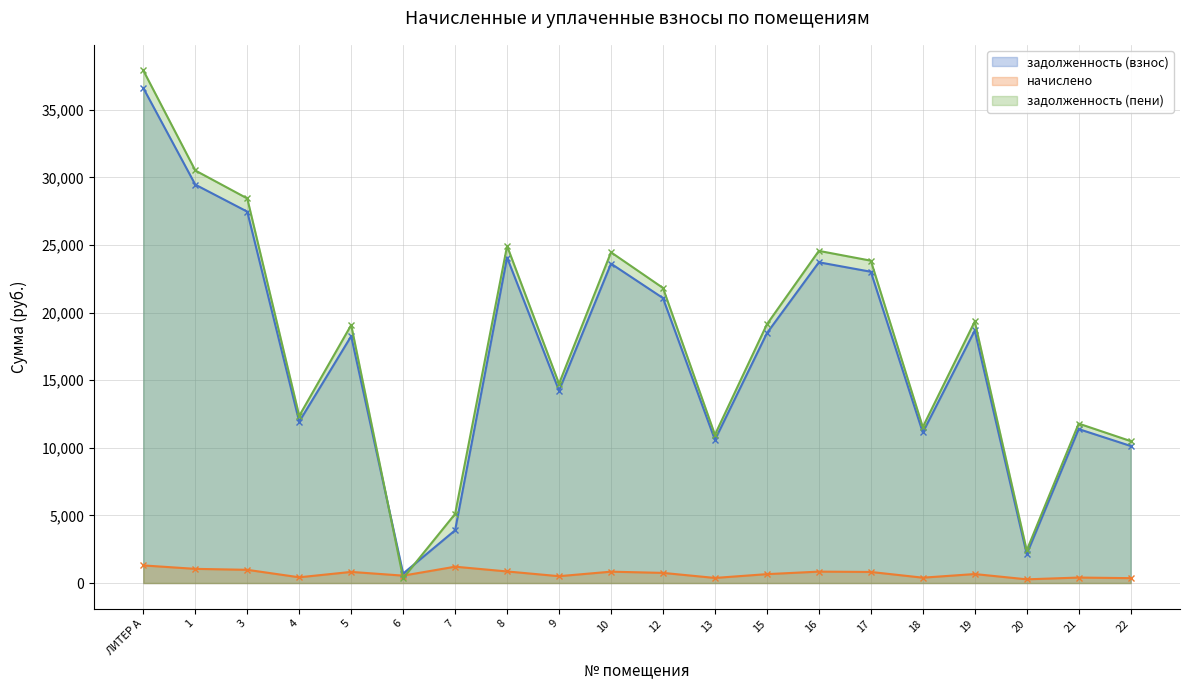

What is the value of the задолженность (пени) (line) point at the 7th from the left?

5110.8